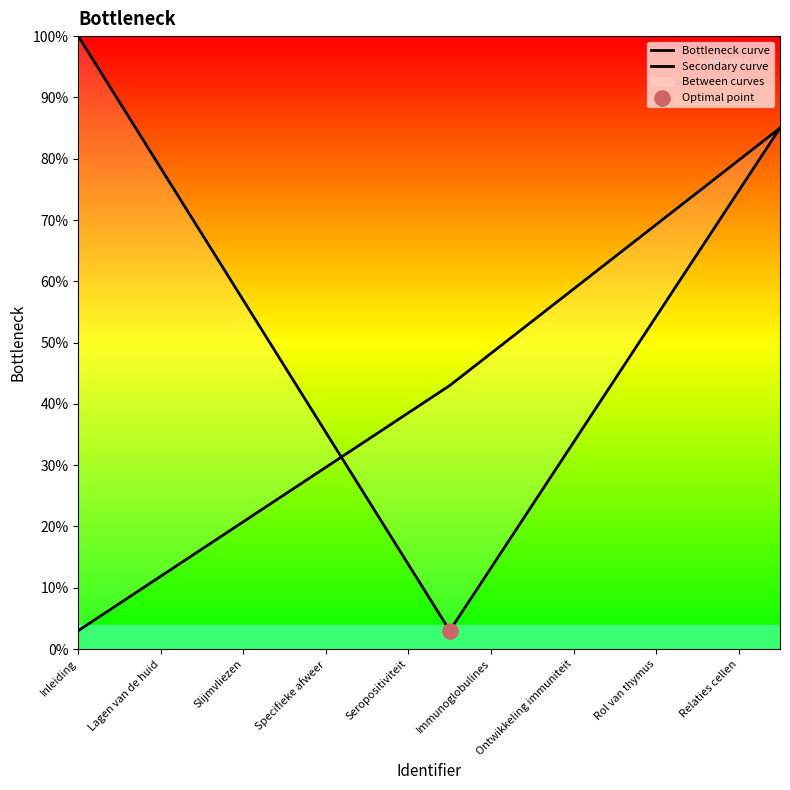

Which series has the largest total across all categories?

Bottleneck curve